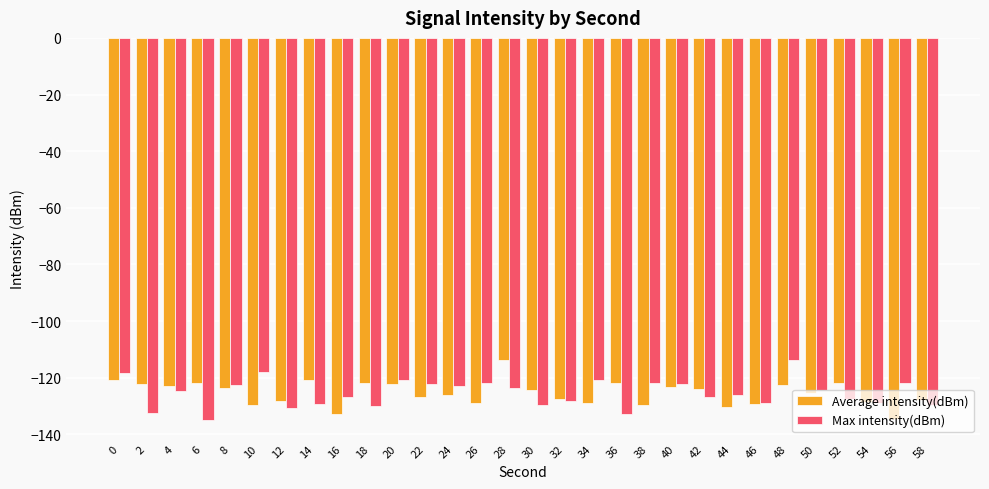

Is the value of Max intensity(dBm) at 48 greater than the value of Average intensity(dBm) at 36?

Yes